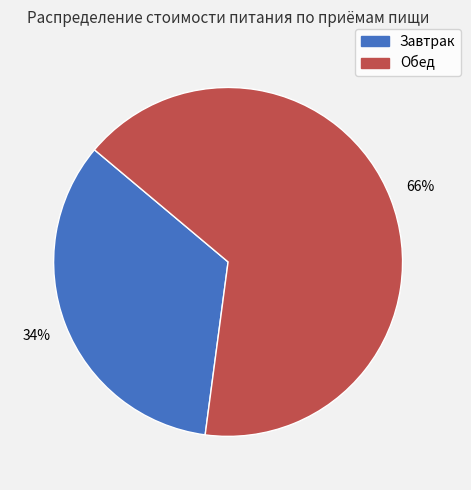

Which has a higher value, Завтрак or Обед?

Обед